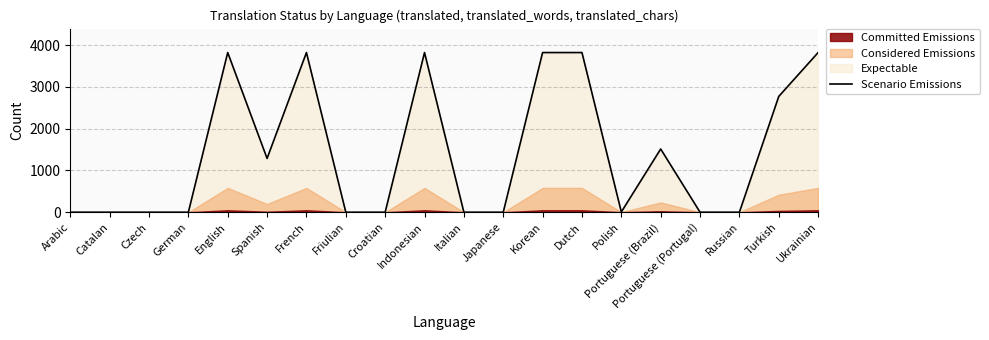

List the labels in order of value, smallest first.

Arabic, Catalan, Czech, German, Friulian, Croatian, Italian, Japanese, Portuguese (Portugal), Russian, Polish, Spanish, Portuguese (Brazil), Turkish, English, French, Indonesian, Korean, Dutch, Ukrainian